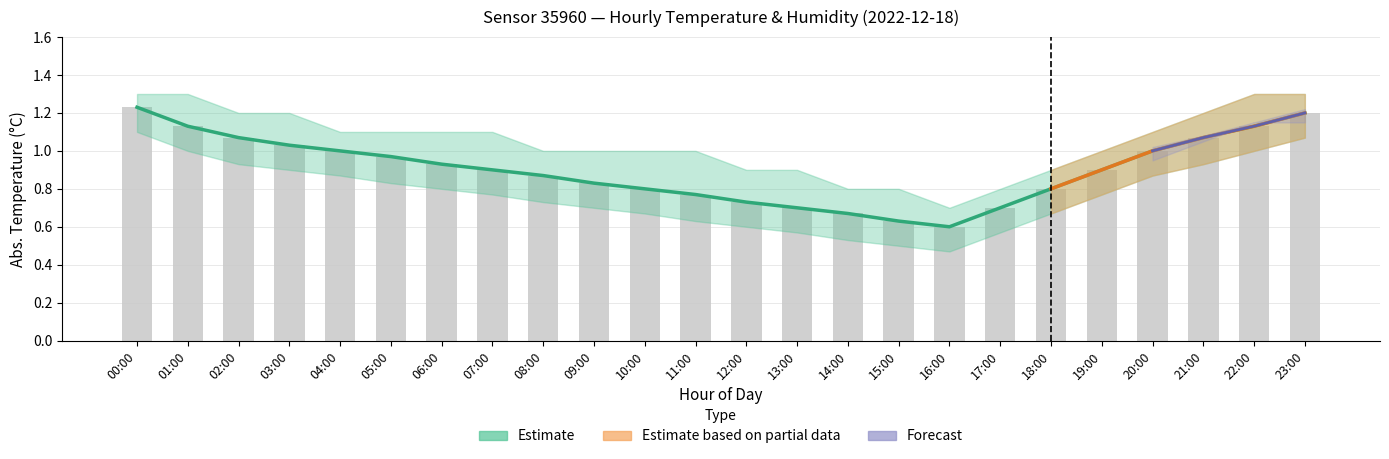

What is the change in value from 00:00 to 10:00?

-0.4